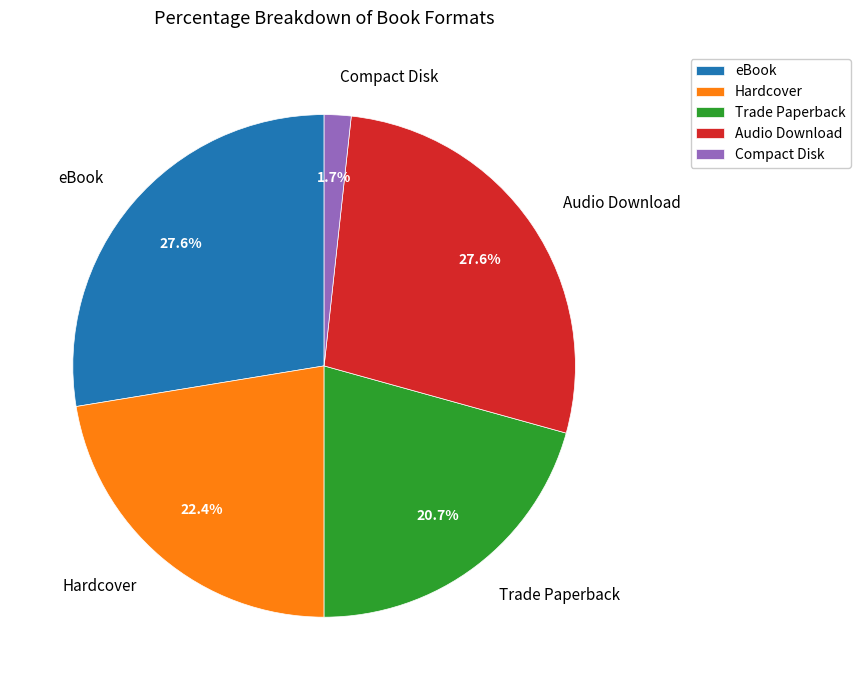

What is the smallest slice in the pie chart?

Compact Disk